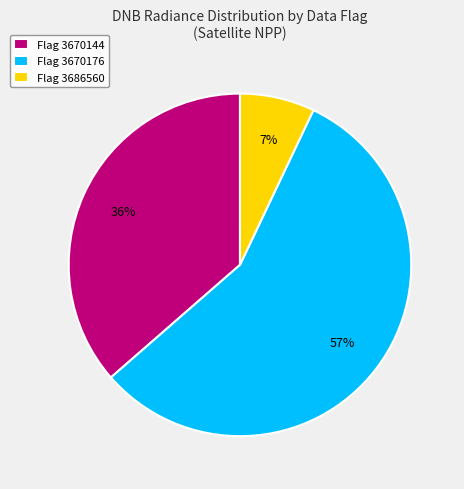

True or false: Flag 3686560 accounts for 7% of the total.

True